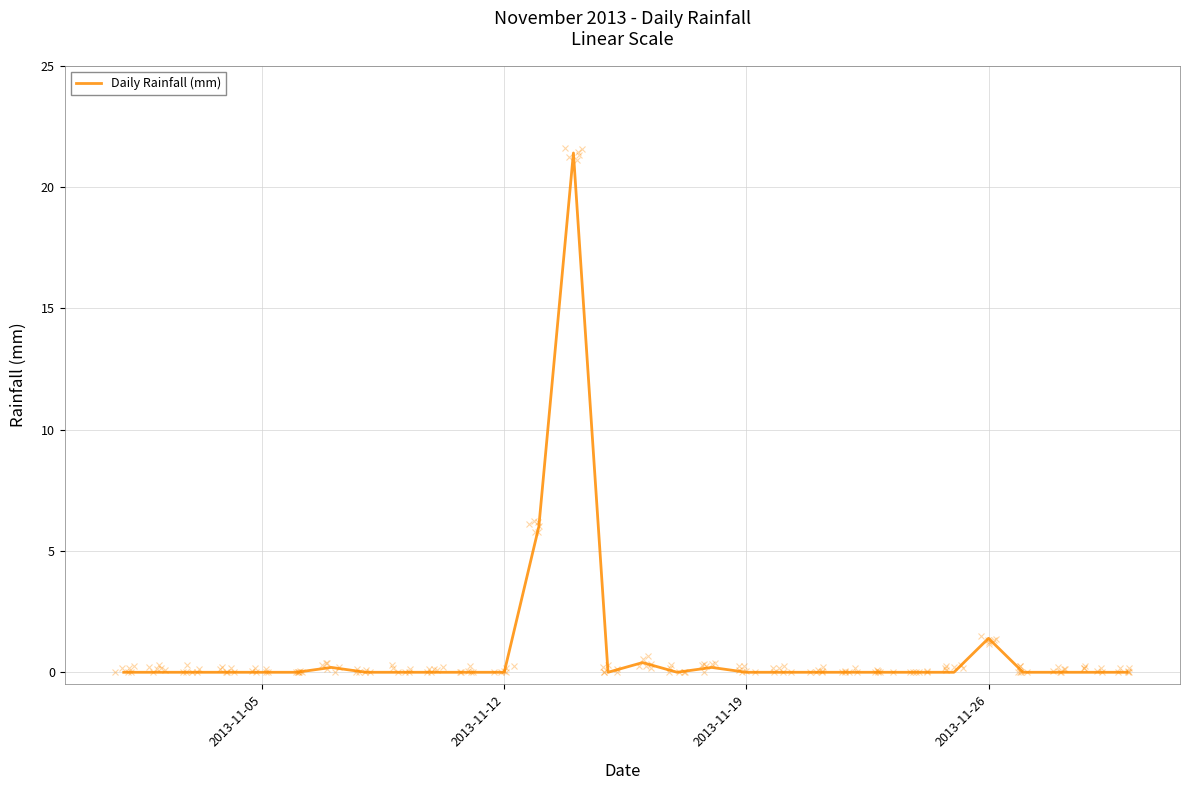

What is the difference between the maximum and minimum values?

21.4